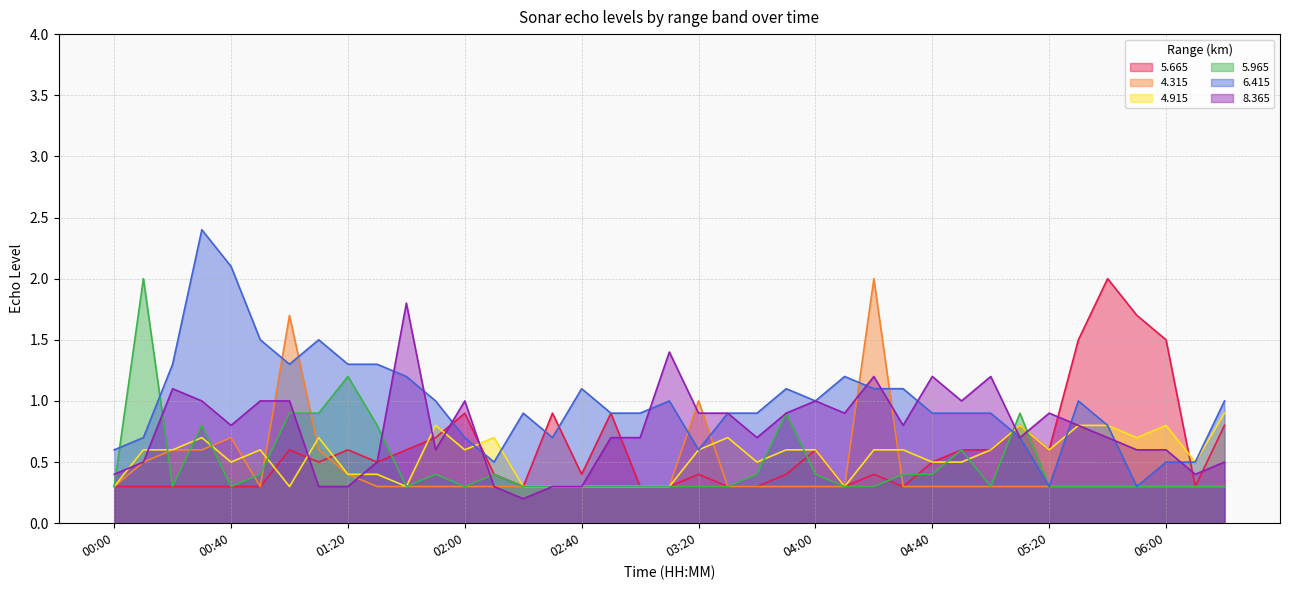

What position from the right is 01:40?

29